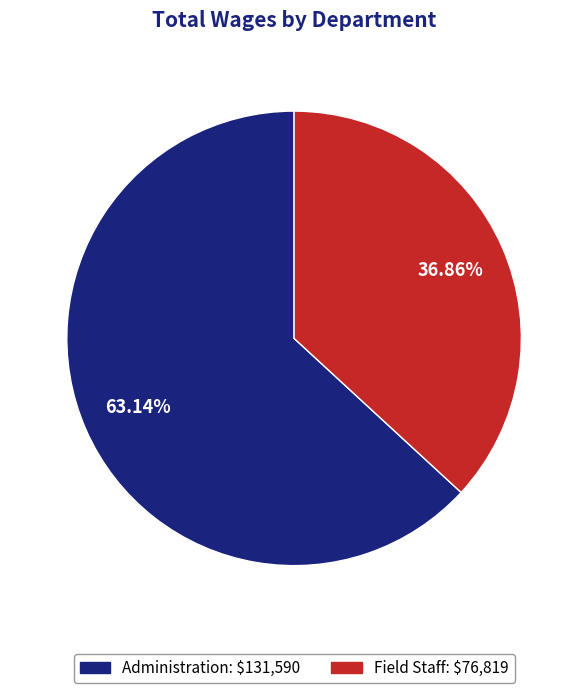

Is Administration: $131,590 the majority of the pie?

Yes